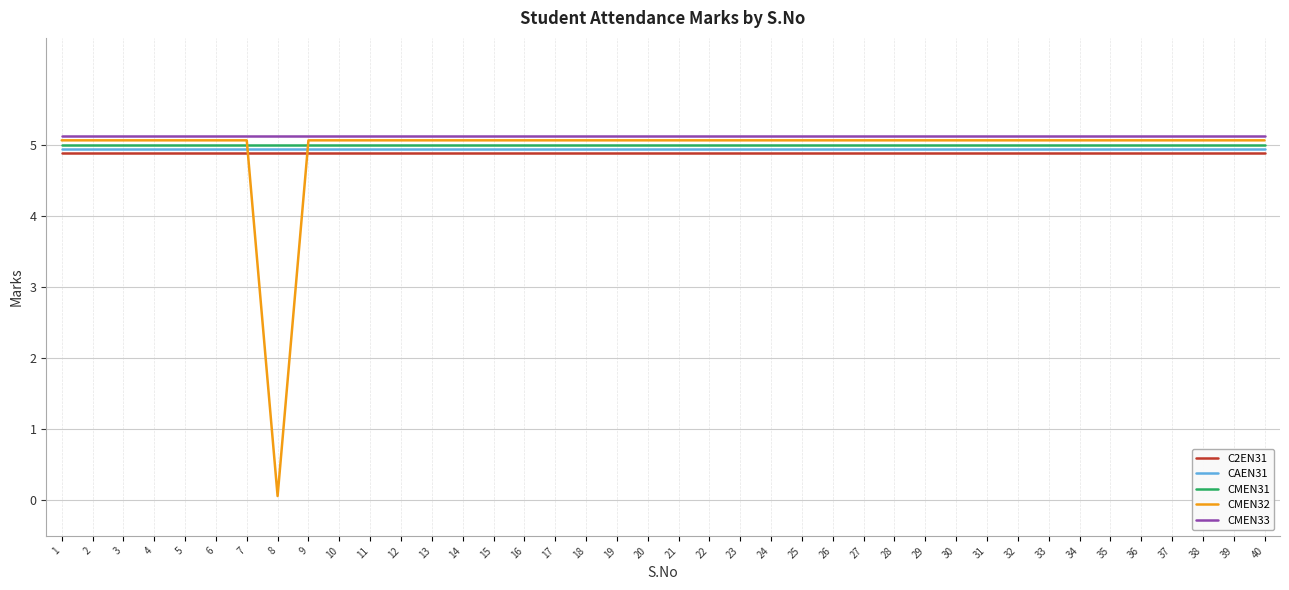

True or false: C2EN31 and CMEN31 intersect in this chart.

False